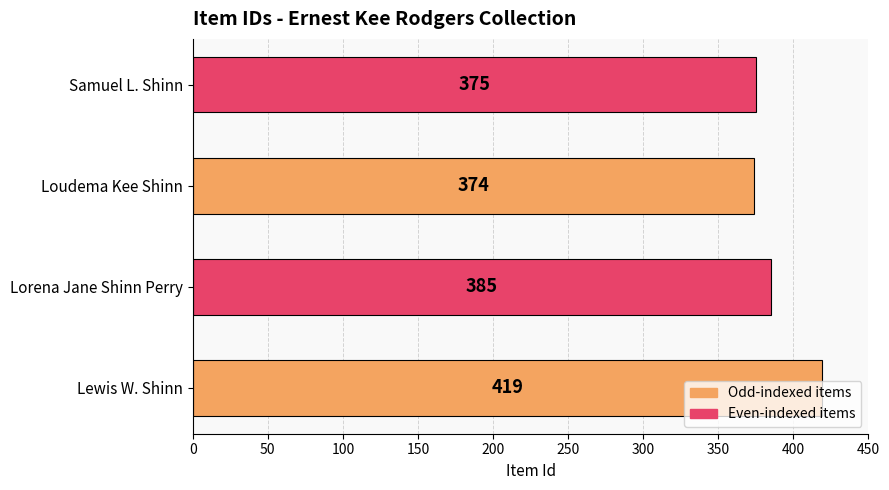

List the labels in order of value, largest first.

Lewis W. Shinn, Lorena Jane Shinn Perry, Samuel L. Shinn, Loudema Kee Shinn